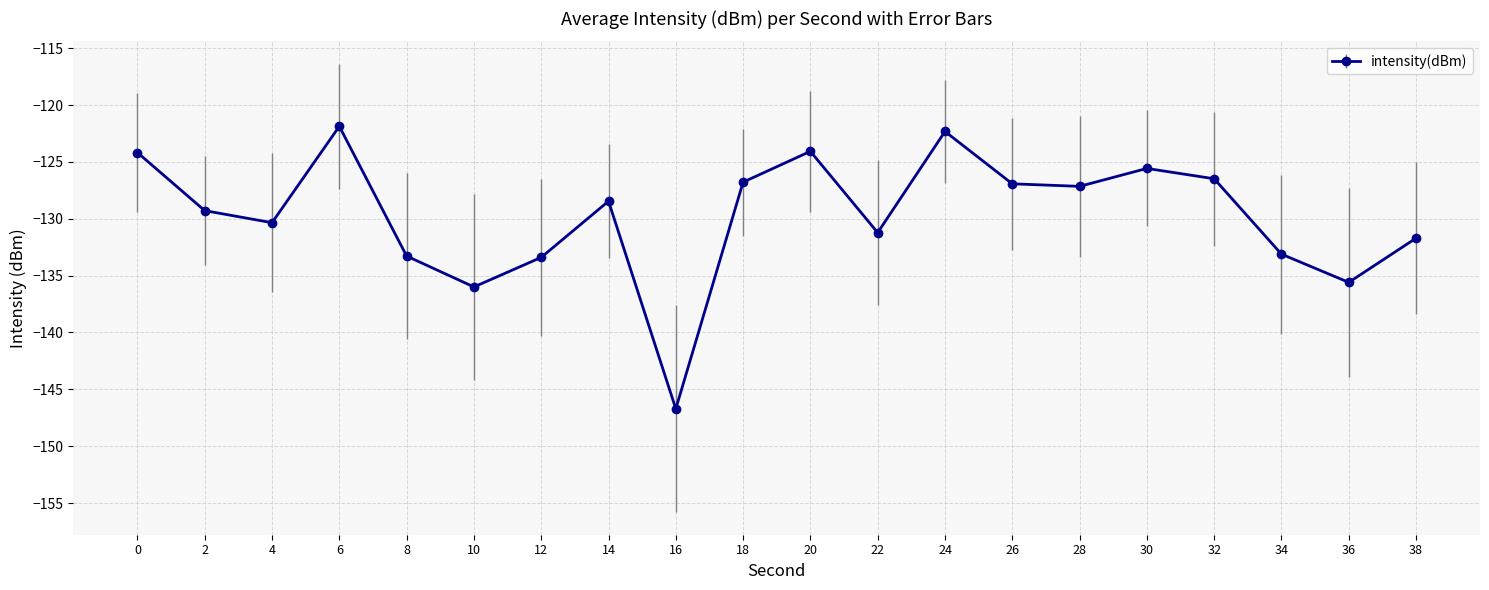

Which label corresponds to the largest value in the chart?

6